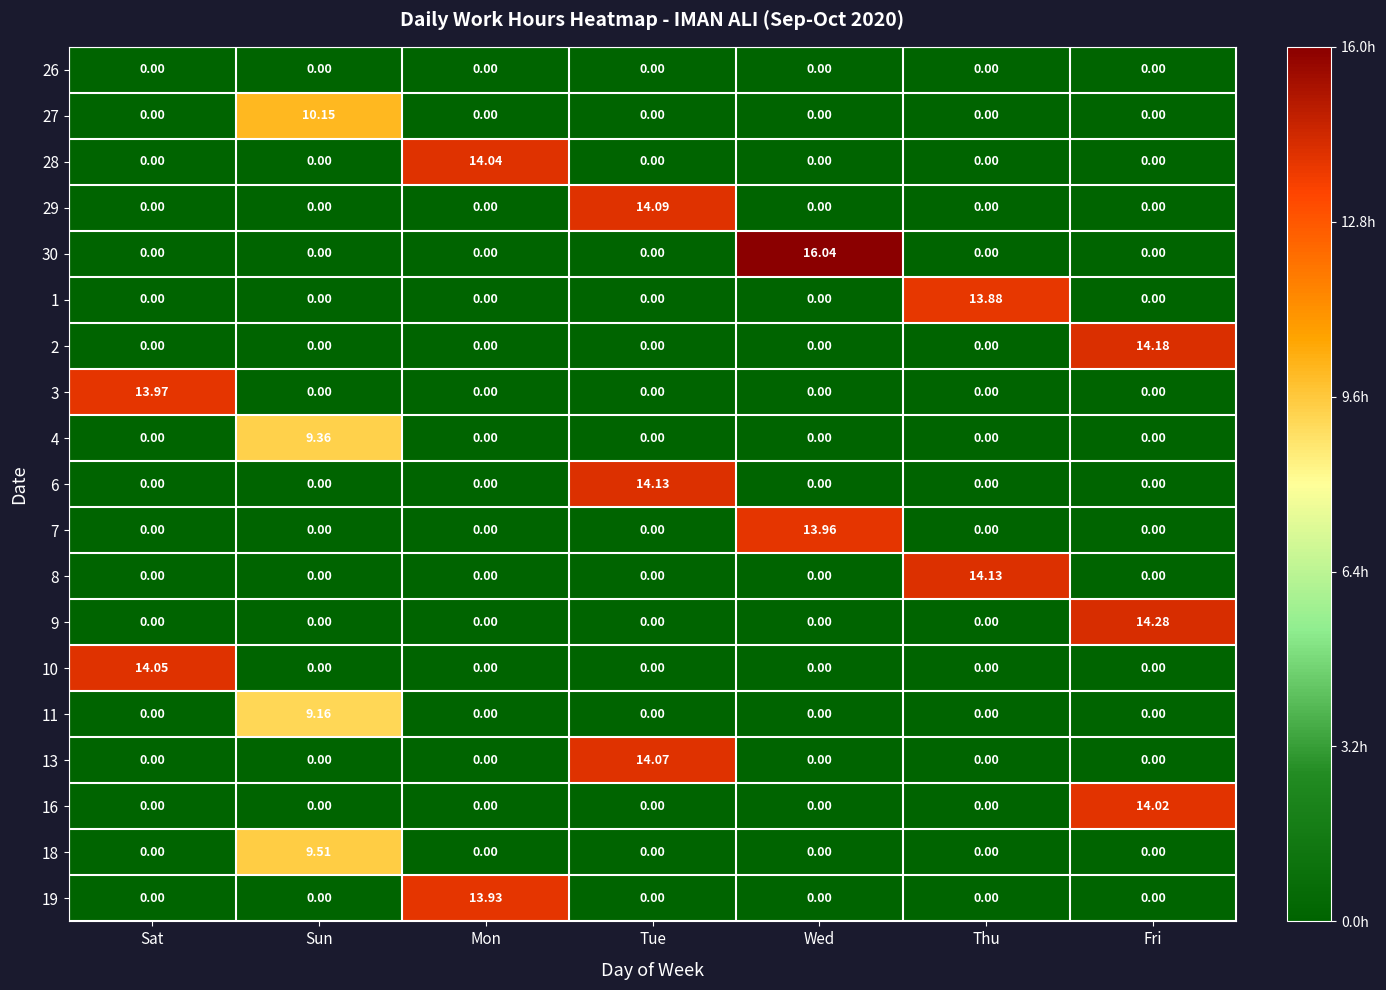

At which category does the chart reach its peak across all series?

Wed